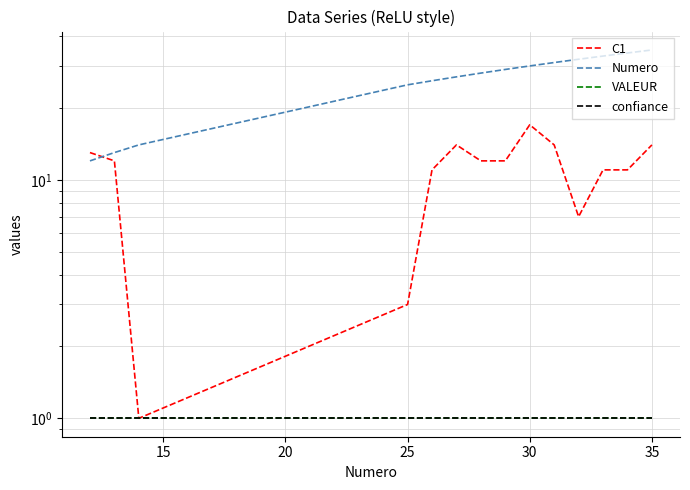

Reading left to right, list all the values displayed in this chart.

C1: 13	12	1	3	11	14	12	12	17	14	7	11	11	14
Numero: 12	13	14	25	26	27	28	29	30	31	32	33	34	35
VALEUR: 1	1	1	1	1	1	1	1	1	1	1	1	1	1
confiance: 1	1	1	1	1	1	1	1	1	1	1	1	1	1